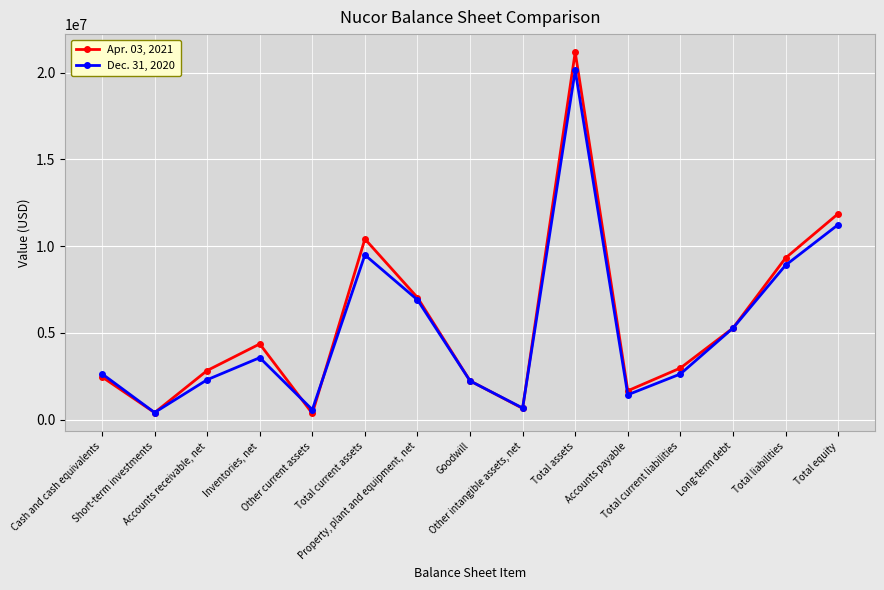

At how many categories does at least one series exceed 20164680?

1